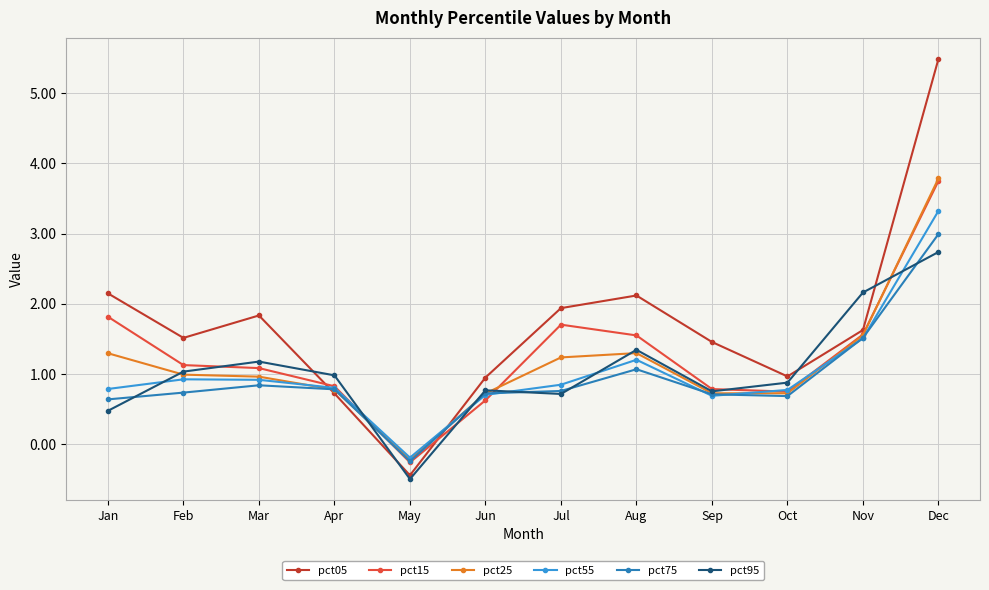

In pct15, how many points are lower than both neighbors (excluding endpoints)?

2